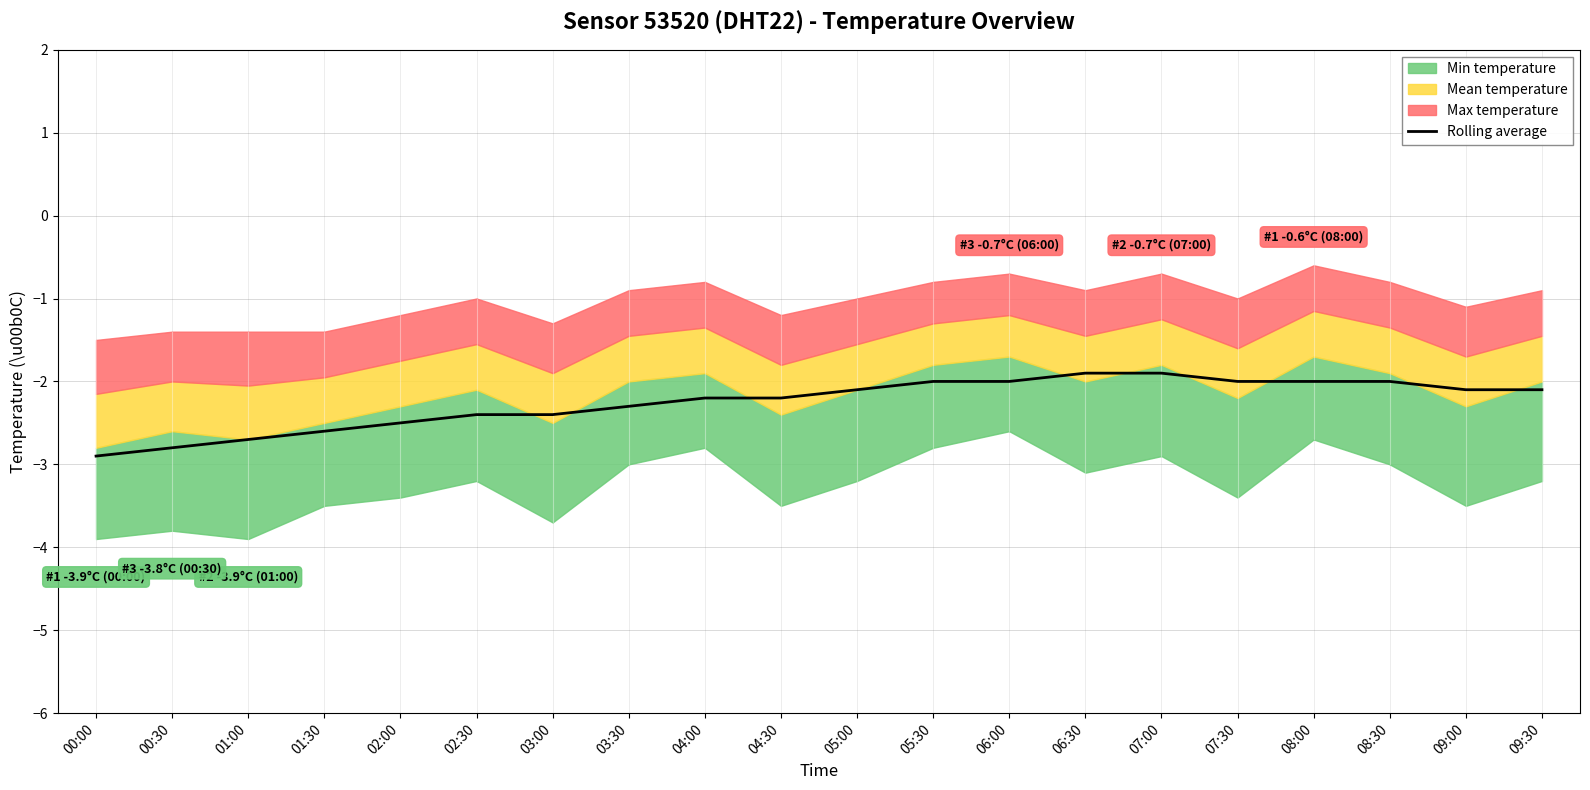

Where does the data first go above -2?

06:30